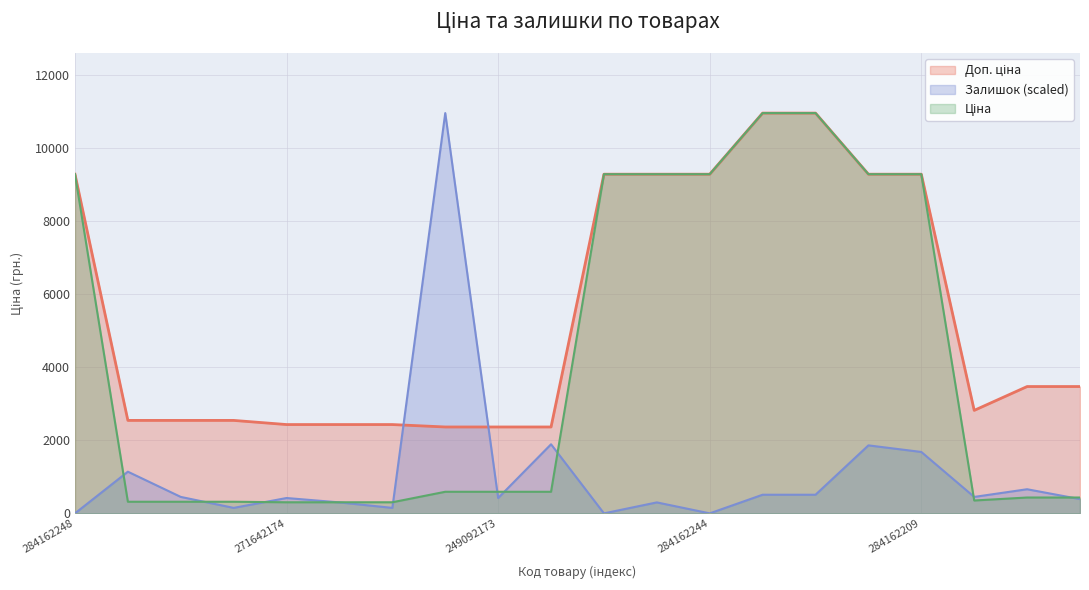

How many values in the Доп. ціна series are below 3474?

10